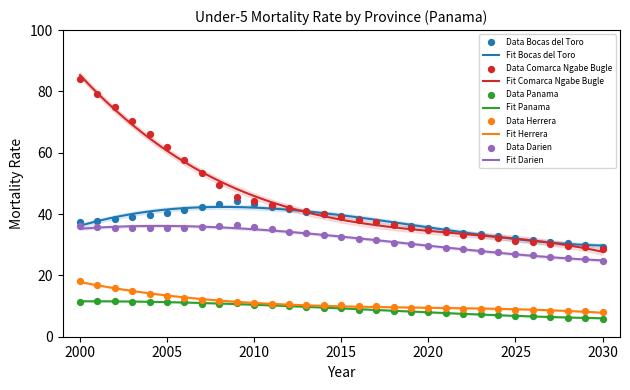

At which category is the sum across all series the highest?

2000